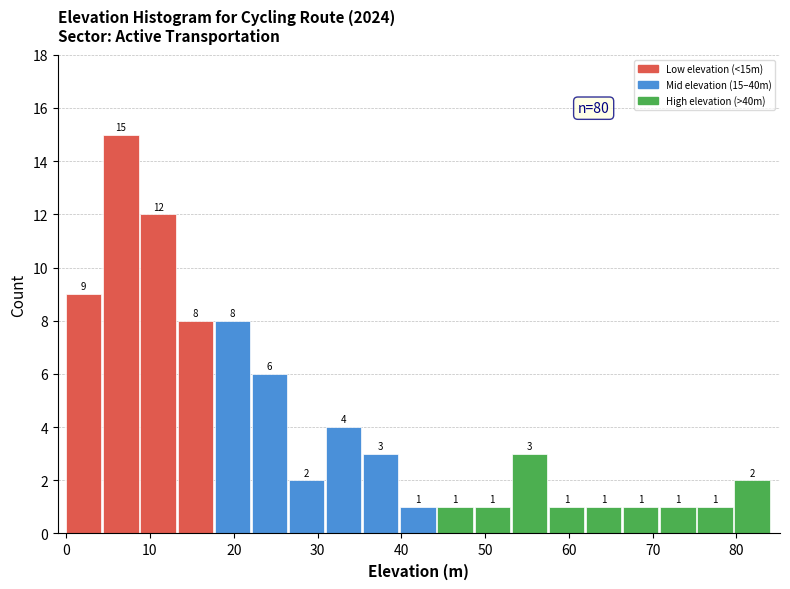

Over which range of the x-axis is the bar tallest?

4 to 9